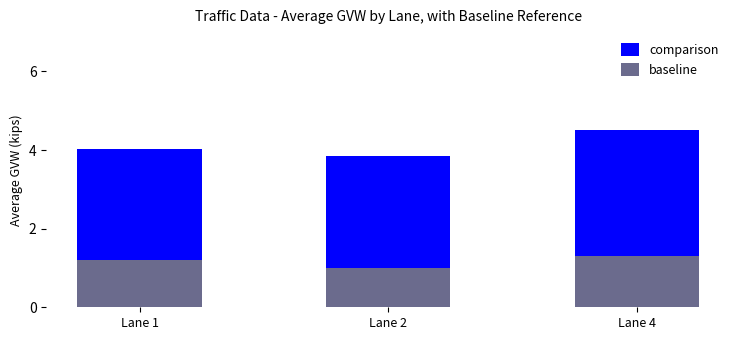

At which category is the sum across all series the highest?

Lane 4